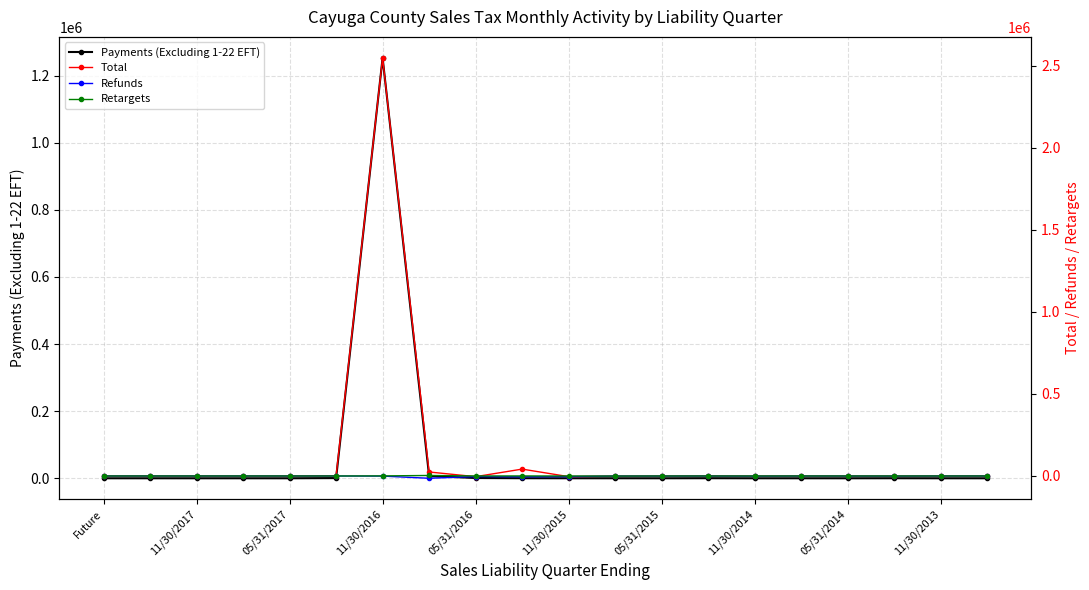

What is the average value of the Total series?

130225.6